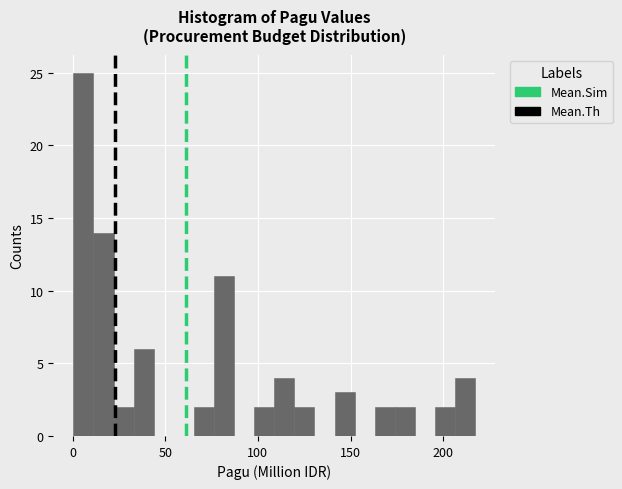

Around what value on the x-axis is the tallest bar? Give the approximate position of its centre, as read against the axis.

5